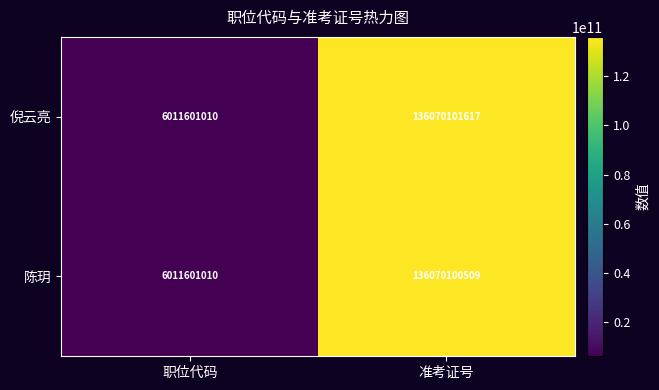

True or false: 倪云亮 has a value of 6011601010 at 职位代码.

True